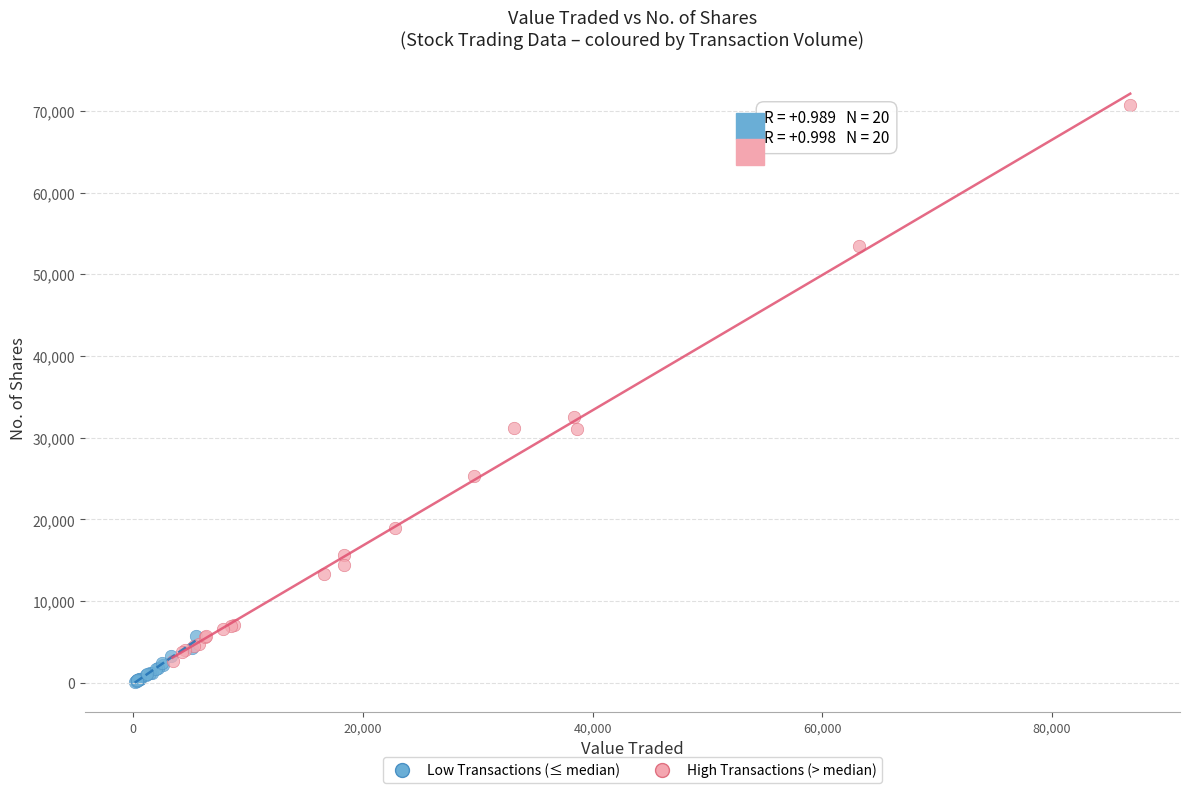

What are all the series names shown in the legend?

Low Transactions (≤ median), High Transactions (> median)